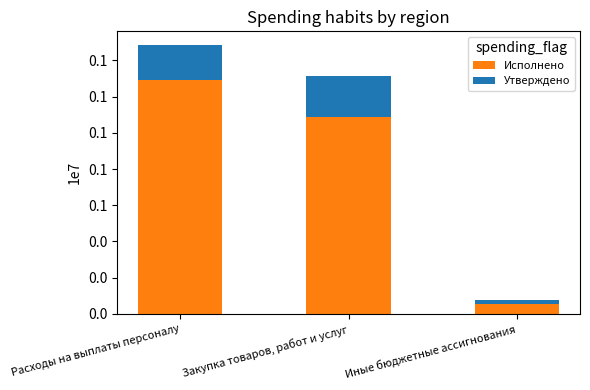

What is the average value of the Исполнено series?

811774.7